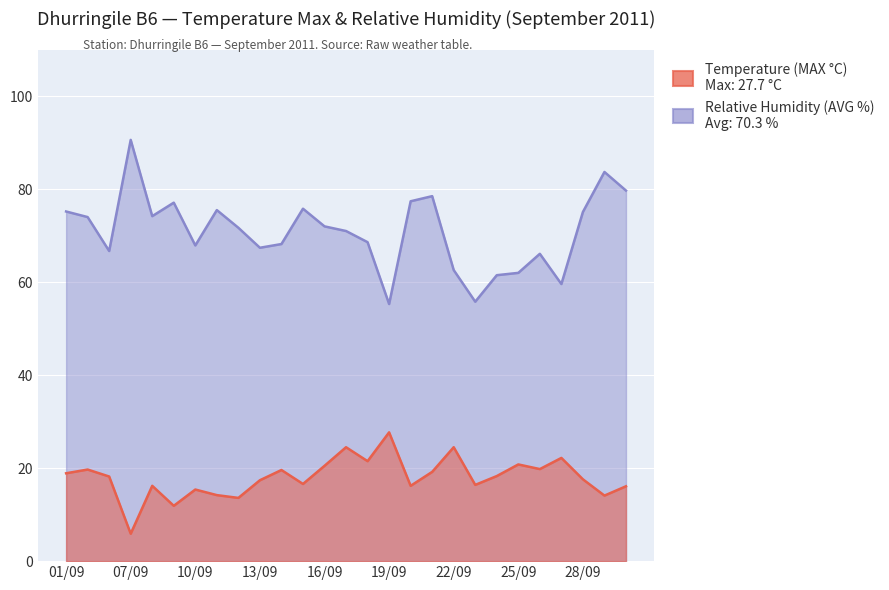

How many data points in Relative Humidity (AVG %) are less than 71?

12